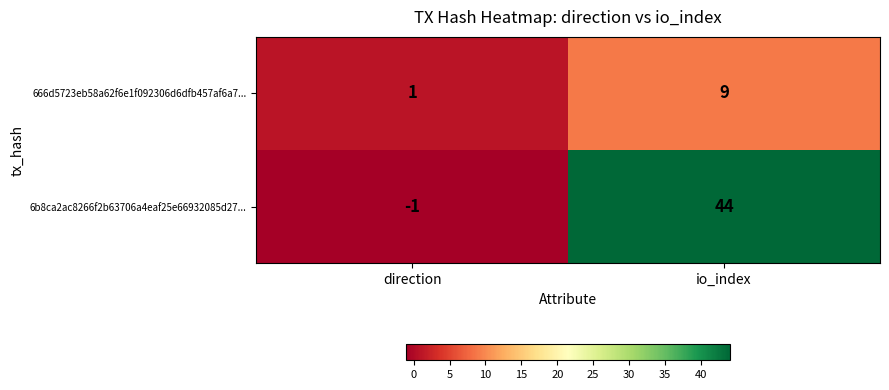

What is the total value across all series at io_index?

53